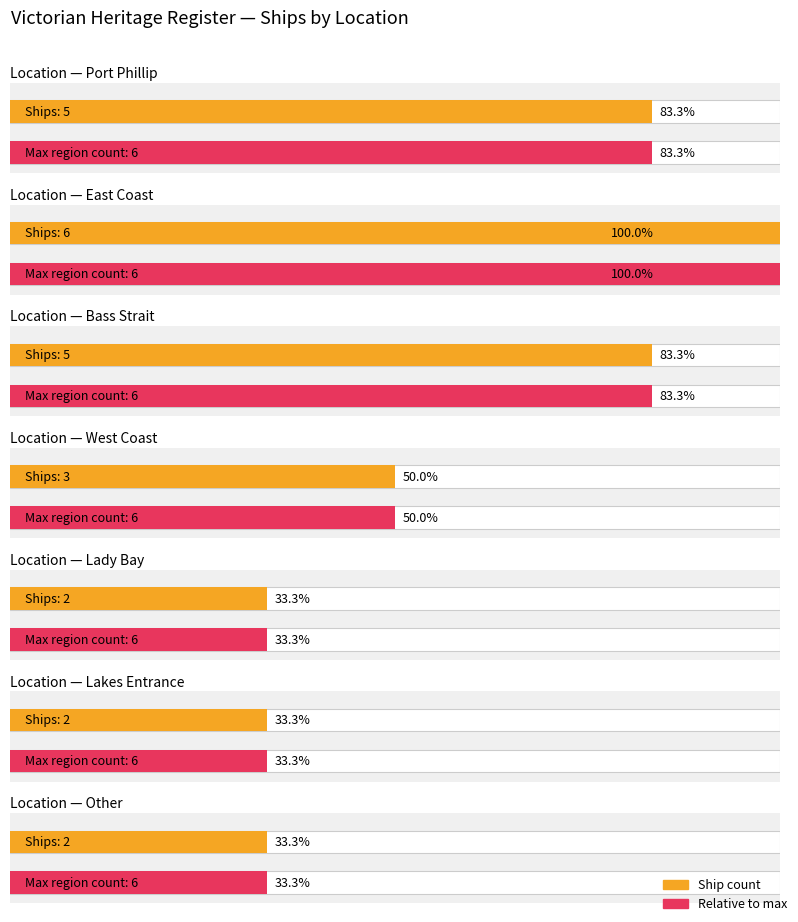

Are the bars horizontal?

Yes